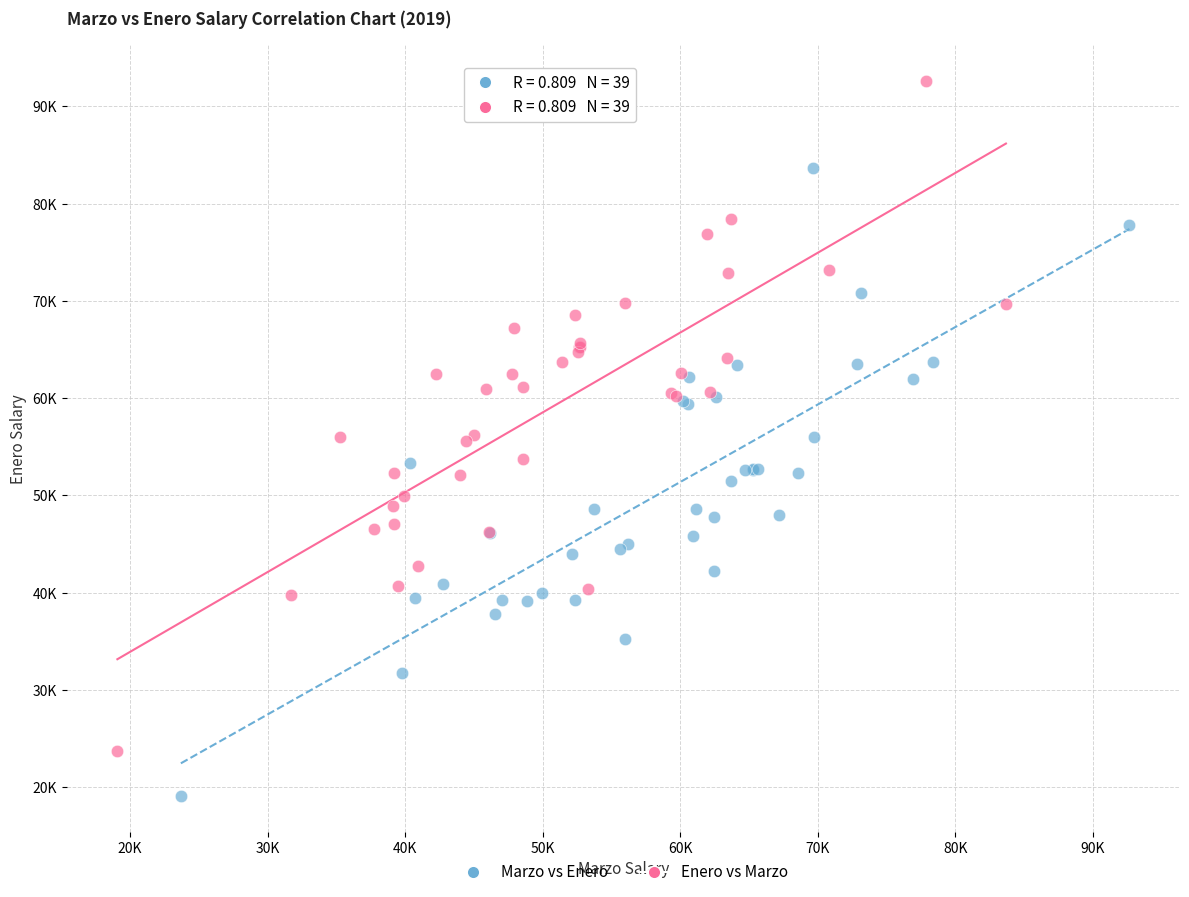

Which series has the widest spread of Y values?

Enero vs Marzo